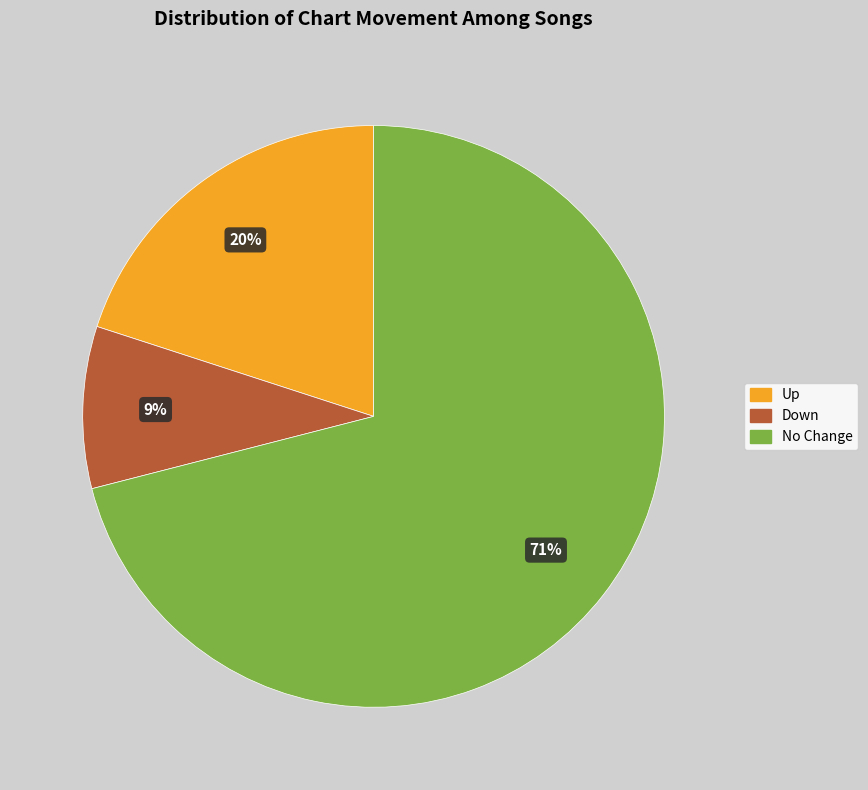

Approximately how many times larger is the value at Up compared to Down?

2.2